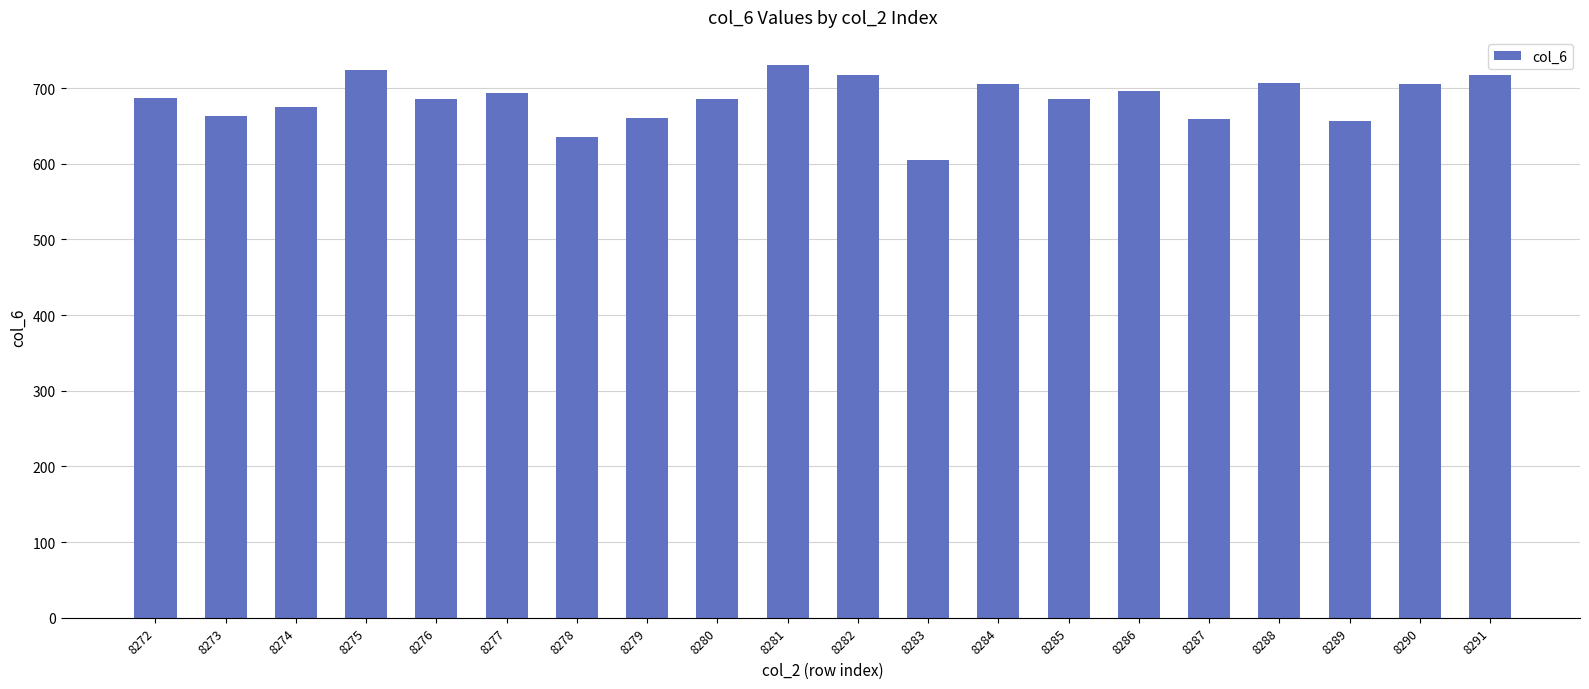

Approximately how many times larger is the value at 8284 compared to 8282?

1.0